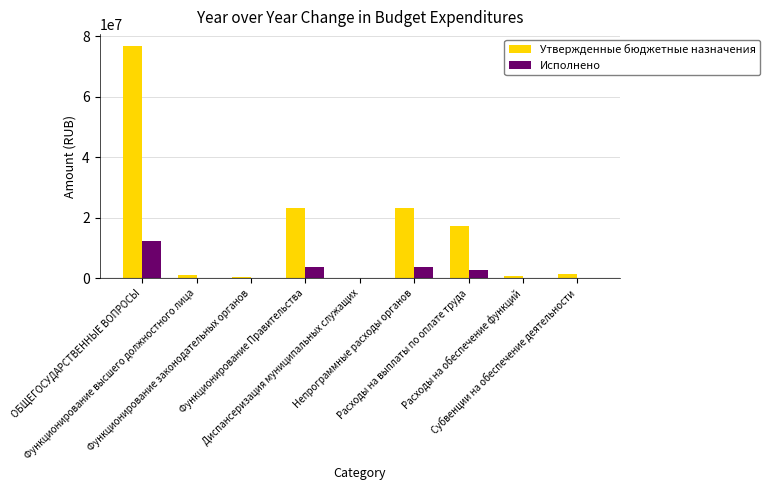

How many values in the Исполнено series exceed 253396?

5